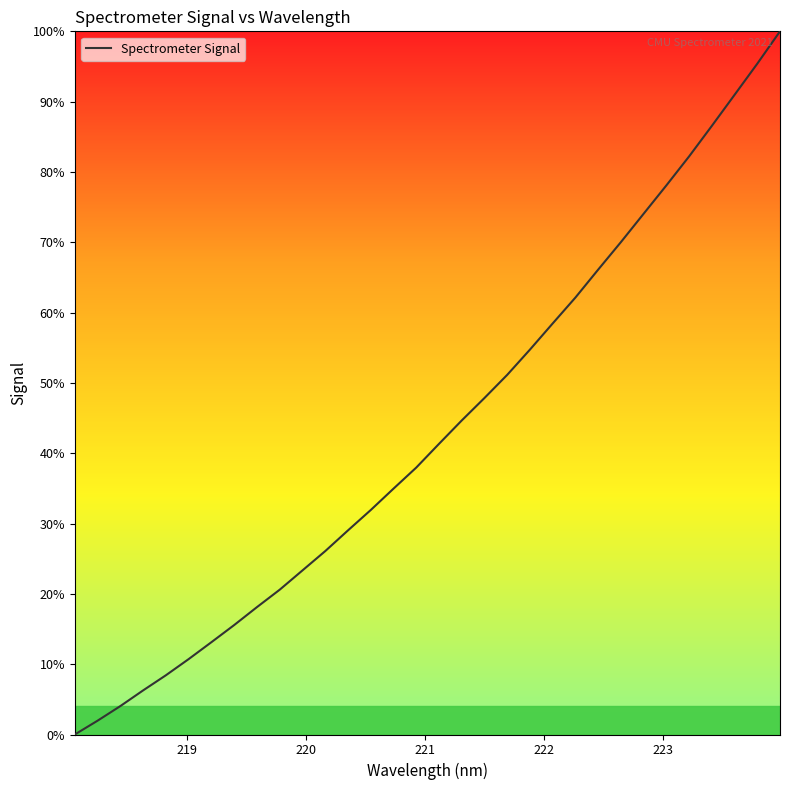

Is this an area chart (filled region under the line)?

No